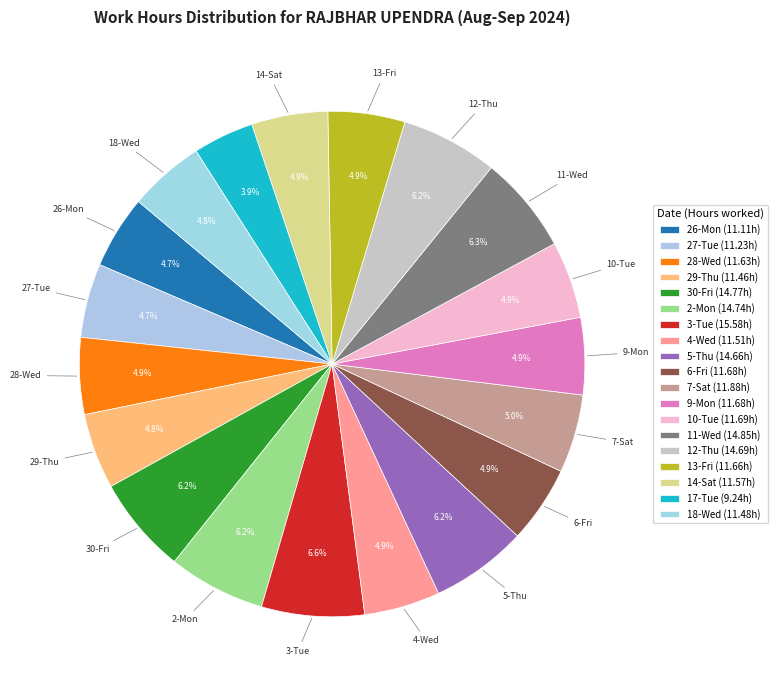

What is the ratio of the value at 5-Thu to the value at 30-Fri?

1.0